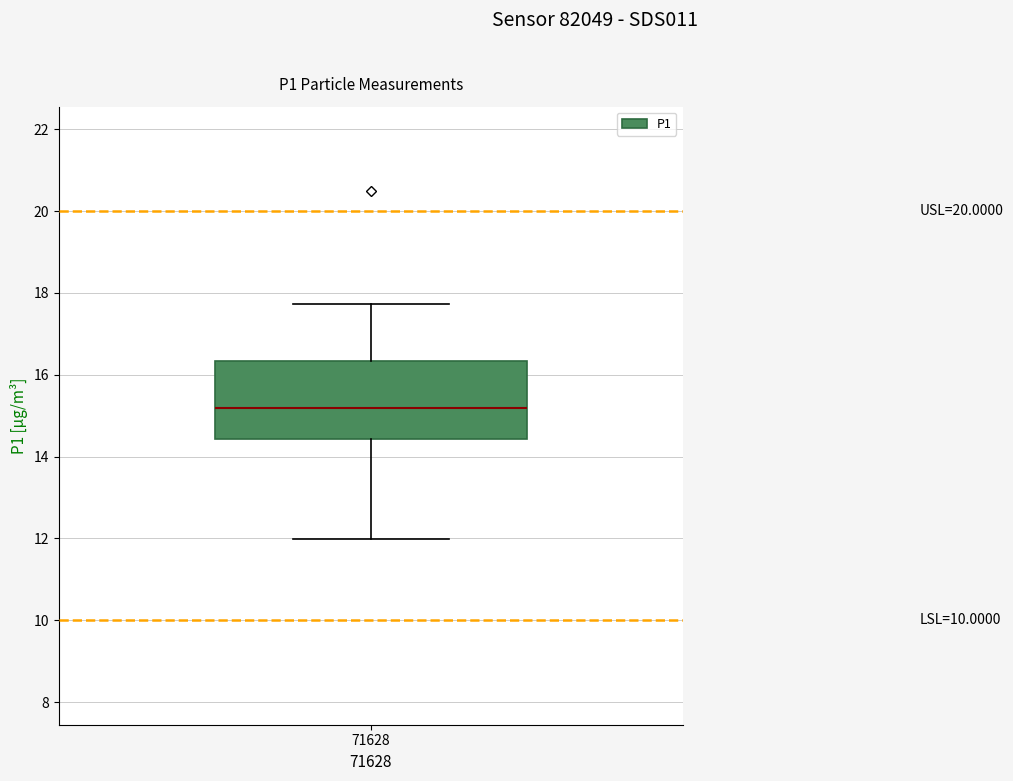

Where does the median line of the box at x = 71628 sit on the y-axis? The values are not printed on the chart, so give them approximately, as read against the axis.

15.2